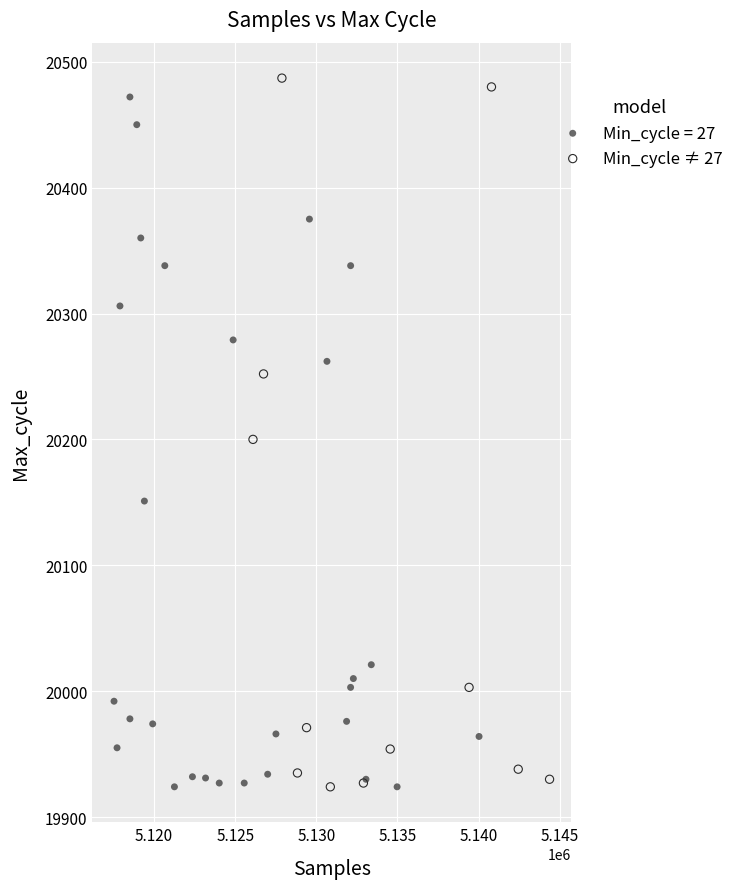

What are all the series names shown in the legend?

Min_cycle = 27, Min_cycle ≠ 27